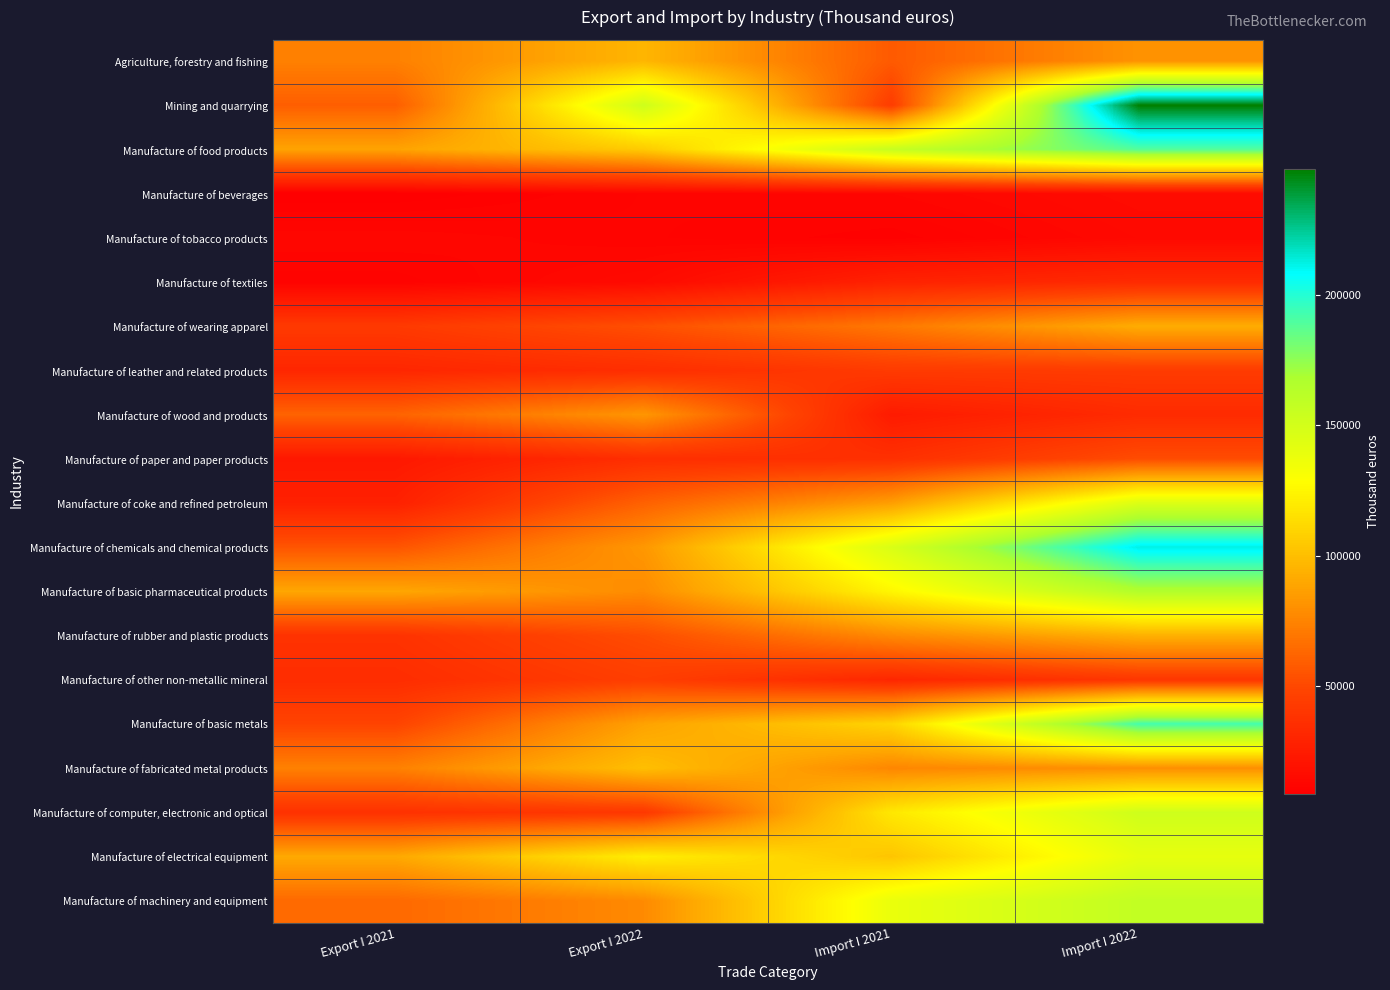

Reading left to right, list all the values displayed in this chart.

Agriculture, forestry and fishing: Export I 2021=73739	Export I 2022=96306	Import I 2021=57789	Import I 2022=81341
Mining and quarrying: Export I 2021=59445	Export I 2022=152536	Import I 2021=44087	Import I 2022=248374
Manufacture of food products: Export I 2021=88162	Export I 2022=105434	Import I 2021=156179	Import I 2022=188989
Manufacture of beverages: Export I 2021=8611	Export I 2022=11482	Import I 2021=12367	Import I 2022=15725
Manufacture of tobacco products: Export I 2021=13067	Export I 2022=11583	Import I 2021=9925	Import I 2022=14307
Manufacture of textiles: Export I 2021=10913	Export I 2022=15139	Import I 2021=28786	Import I 2022=33701
Manufacture of wearing apparel: Export I 2021=42348	Export I 2022=53237	Import I 2021=70215	Import I 2022=92077
Manufacture of leather and related products: Export I 2021=31308	Export I 2022=35583	Import I 2021=42972	Import I 2022=43505
Manufacture of wood and products: Export I 2021=61624	Export I 2022=82840	Import I 2021=24620	Import I 2022=33913
Manufacture of paper and paper products: Export I 2021=23258	Export I 2022=35822	Import I 2021=36925	Import I 2022=52096
Manufacture of coke and refined petroleum: Export I 2021=28023	Export I 2022=60756	Import I 2021=86019	Import I 2022=145456
Manufacture of chemicals and chemical products: Export I 2021=55473	Export I 2022=83217	Import I 2021=147001	Import I 2022=212160
Manufacture of basic pharmaceutical products: Export I 2021=89567	Export I 2022=78424	Import I 2021=125053	Import I 2022=165703
Manufacture of rubber and plastic products: Export I 2021=38194	Export I 2022=52192	Import I 2021=77448	Import I 2022=93648
Manufacture of other non-metallic mineral: Export I 2021=34839	Export I 2022=44964	Import I 2021=31487	Import I 2022=40474
Manufacture of basic metals: Export I 2021=48035	Export I 2022=87730	Import I 2021=109852	Import I 2022=192464
Manufacture of fabricated metal products: Export I 2021=73851	Export I 2022=100198	Import I 2021=76324	Import I 2022=79738
Manufacture of computer, electronic and optical: Export I 2021=37567	Export I 2022=41332	Import I 2021=118488	Import I 2022=152113
Manufacture of electrical equipment: Export I 2021=90524	Export I 2022=121352	Import I 2021=103070	Import I 2022=140238
Manufacture of machinery and equipment: Export I 2021=63905	Export I 2022=77855	Import I 2021=138281	Import I 2022=158172